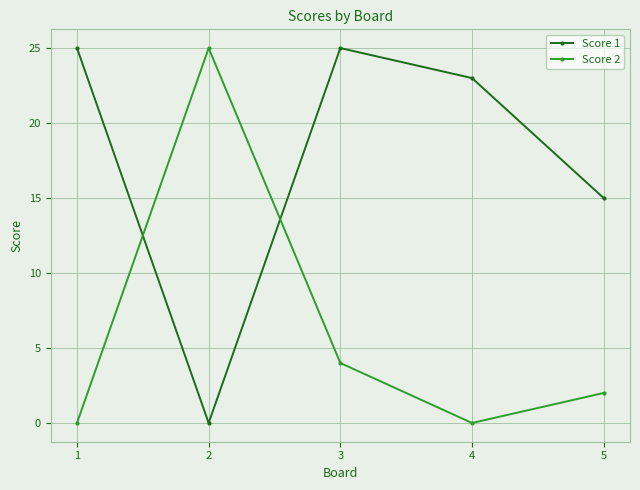

Reading left to right, extract all data points from this chart.

Score 1: 25	0	25	23	15
Score 2: 0	25	4	0	2